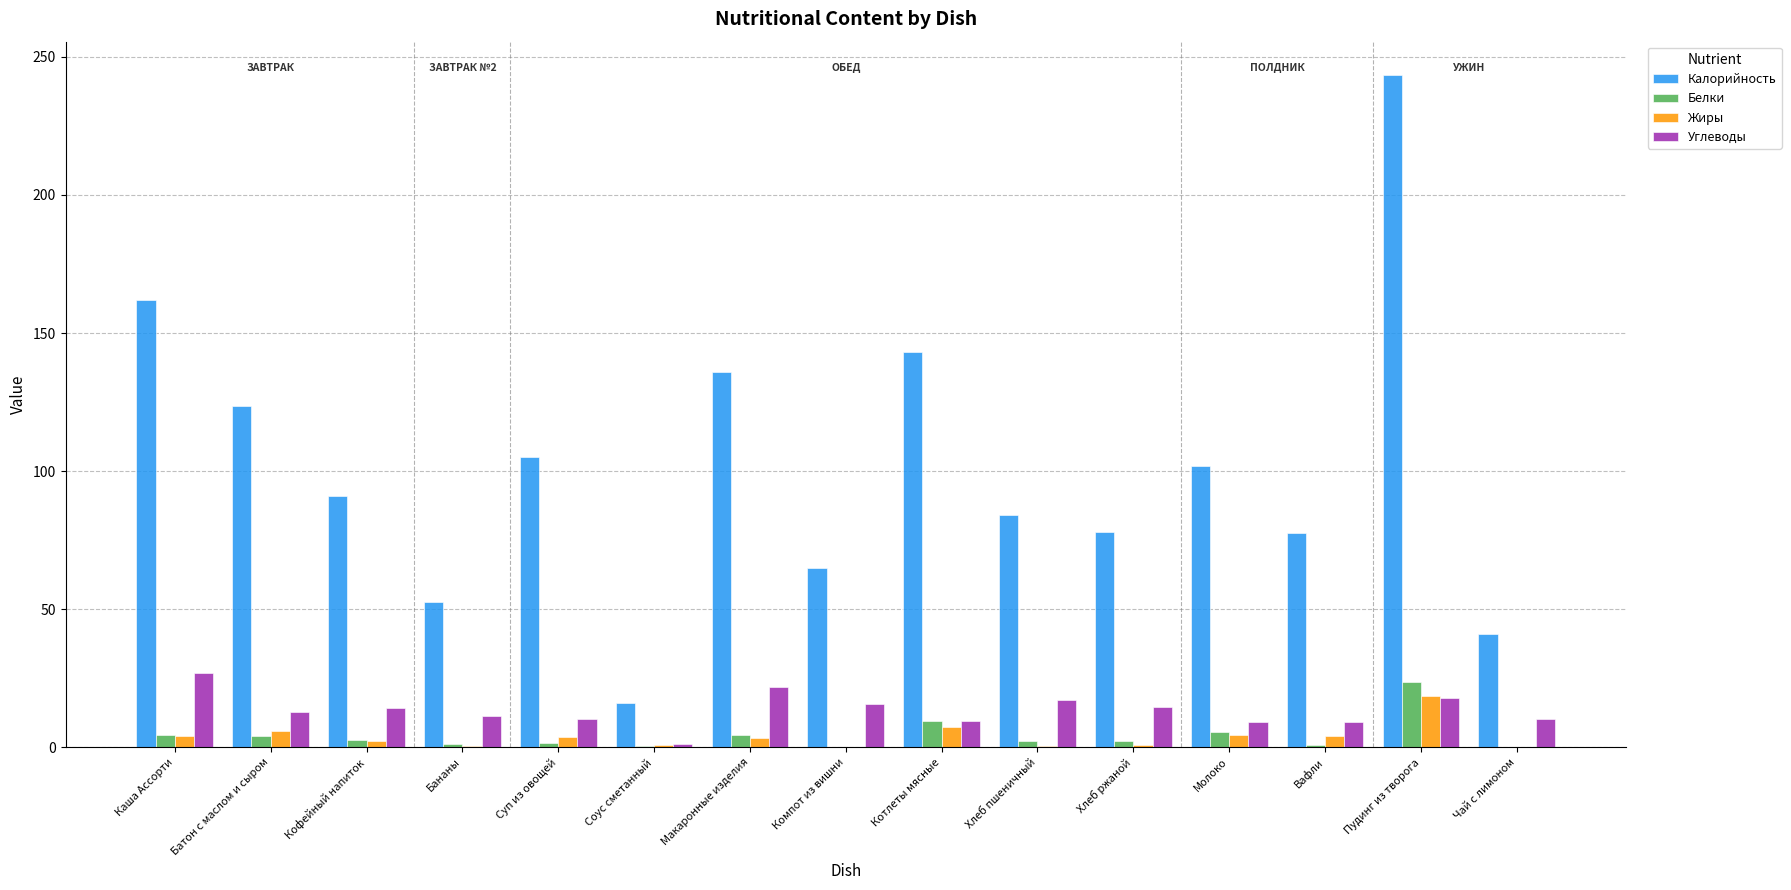

What is the approximate value of Жиры at Котлеты мясные?

7.3